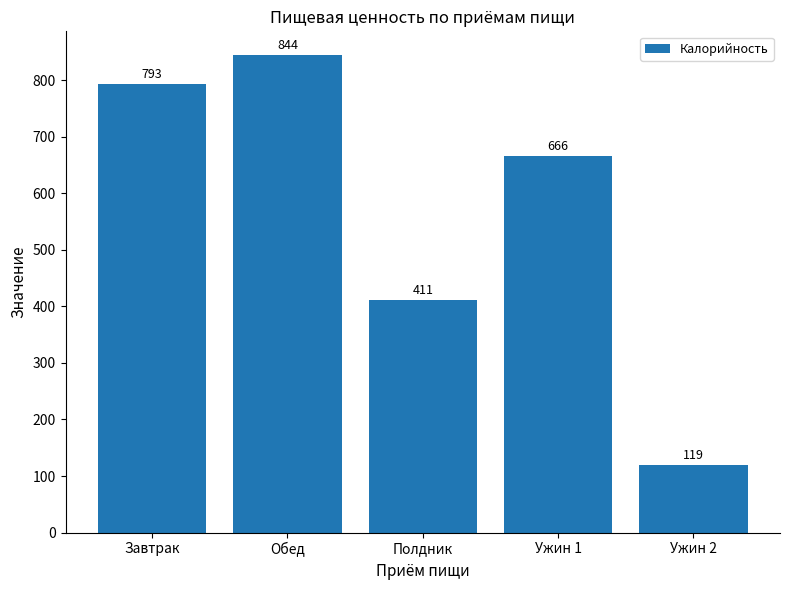

What is the label of the 1st bar from the right?

Ужин 2